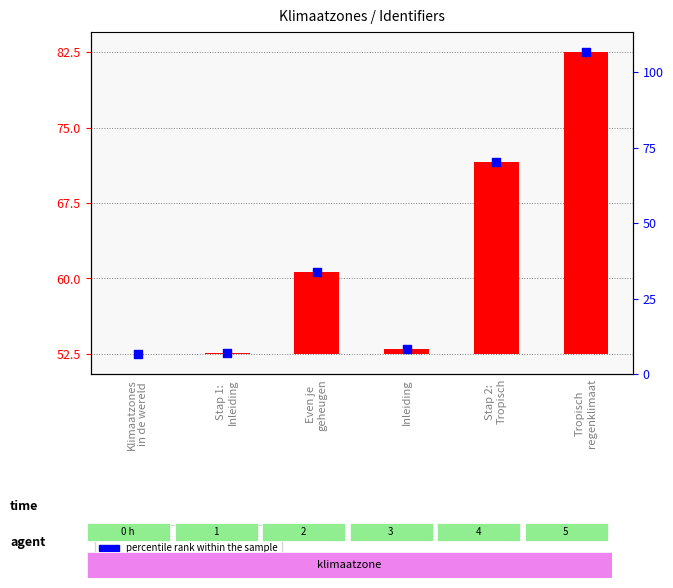

Approximately how many times larger is the value at Klimaatzones
in de wereld compared to Tropisch
regenklimaat?

0.6